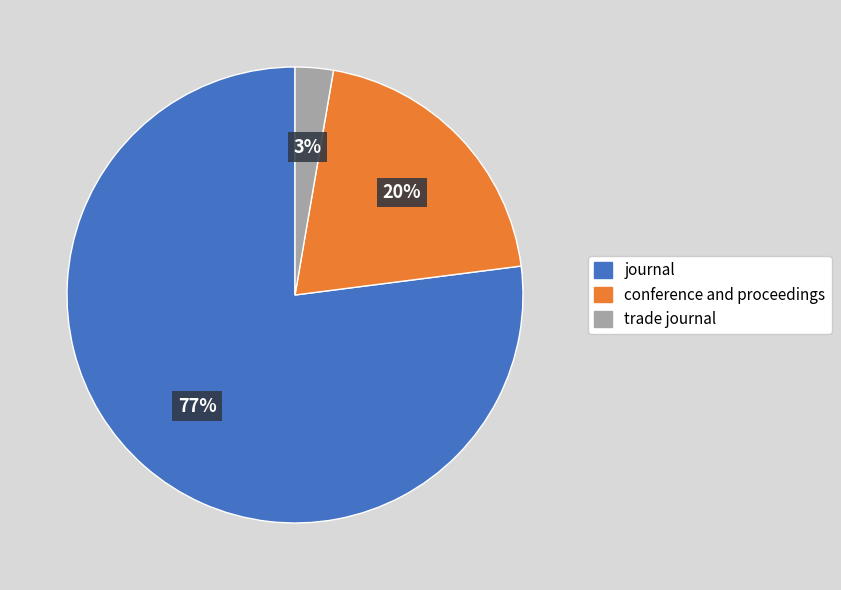

To the nearest percent, what is the average slice percentage?

33%